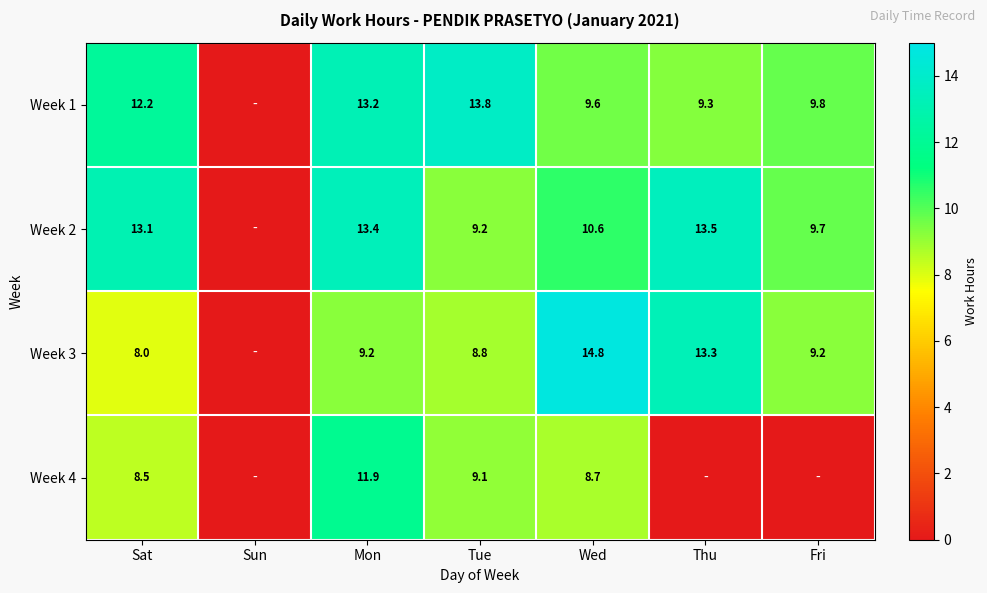

Is it true that Week 3 equals 8.7 at Wed?

False